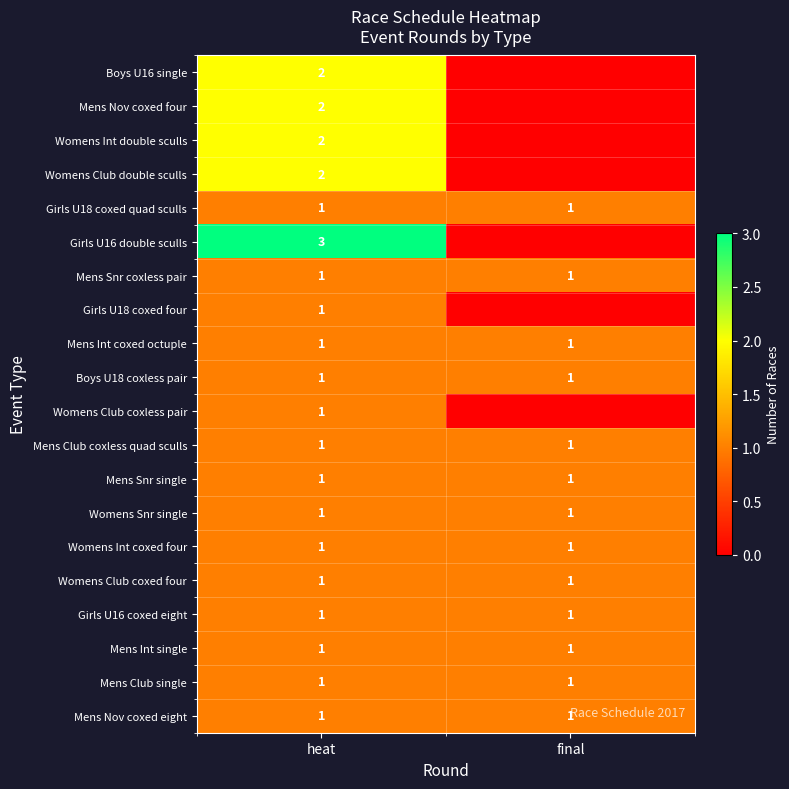

The value of Mens Club coxless quad sculls at final is 1. True or false?

True